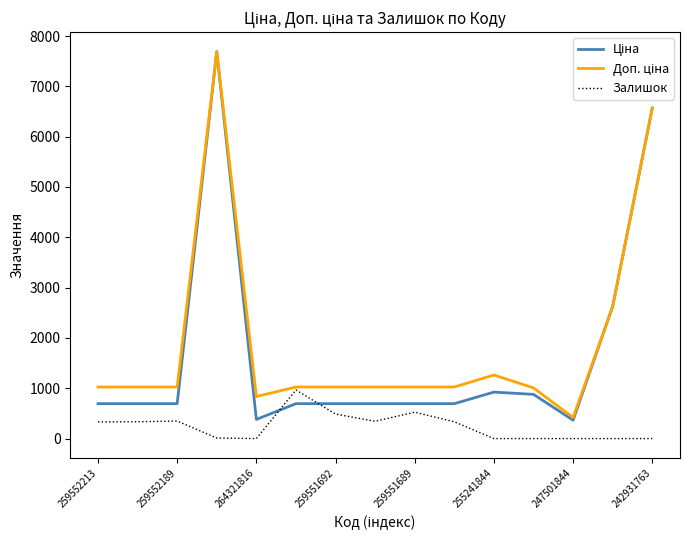

Does the chart have visible grid lines?

No